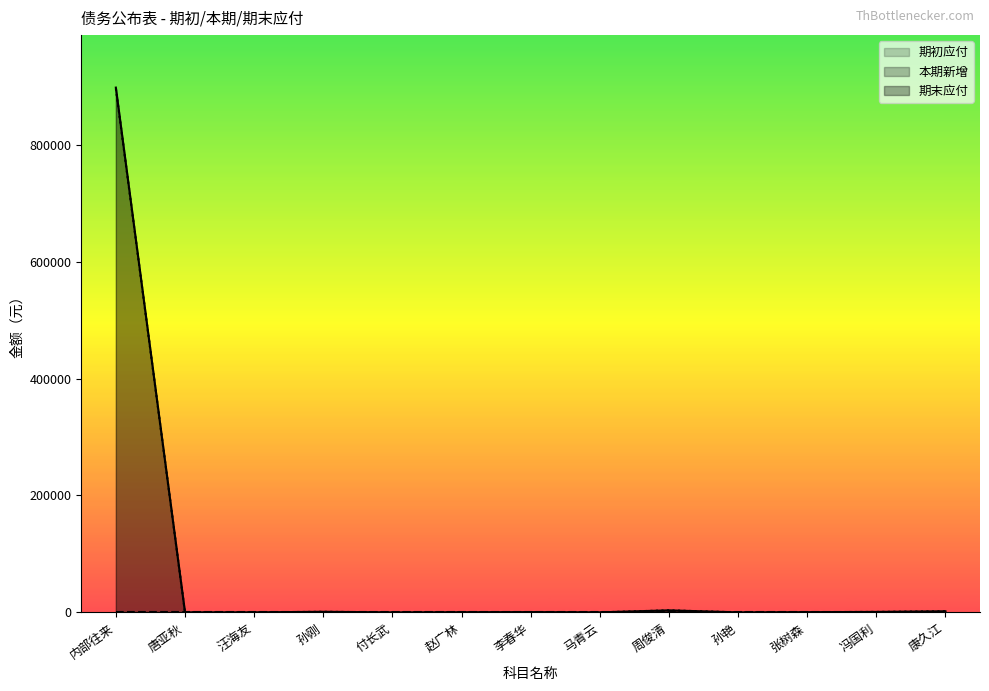

At which category is the sum across all series the highest?

内部往来